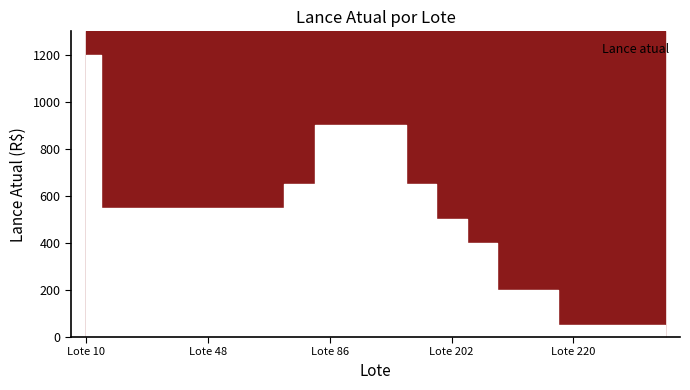

What is the smallest value displayed?

50